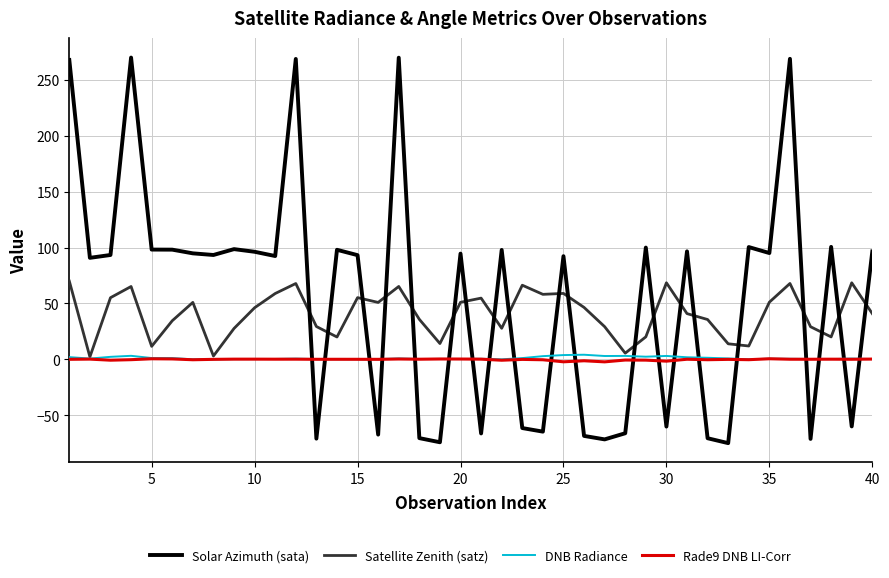

Is this an area chart (filled region under the line)?

No